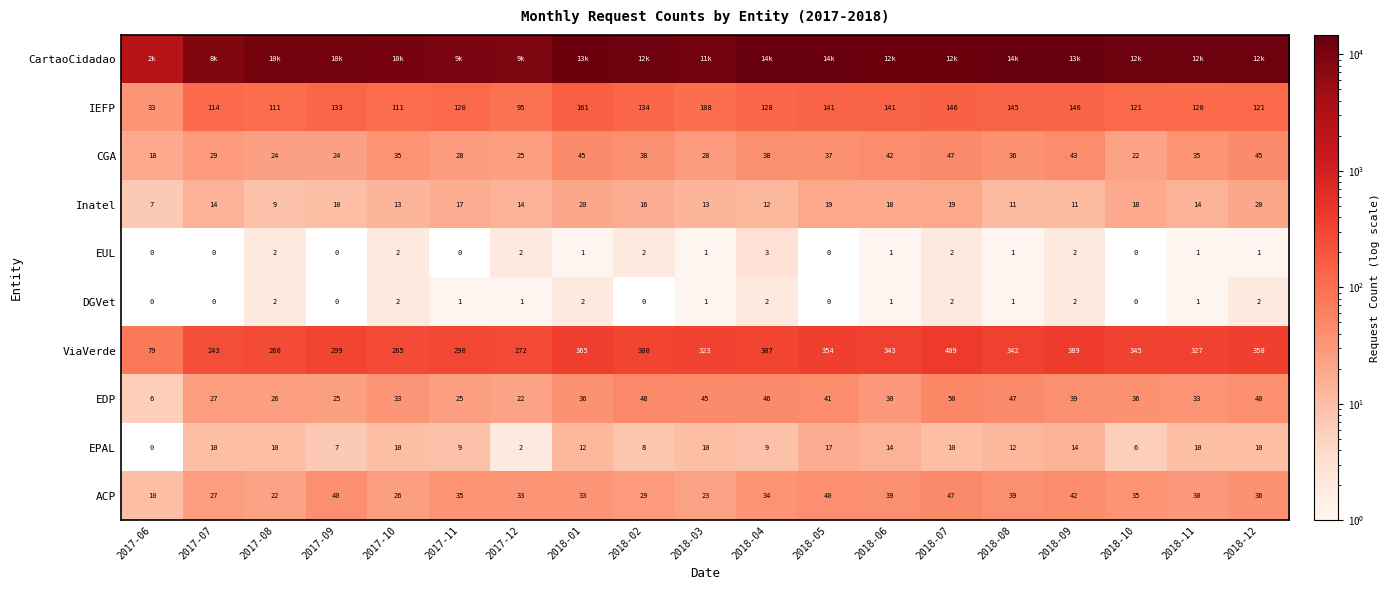

What is the highest value of the EPAL series?

17